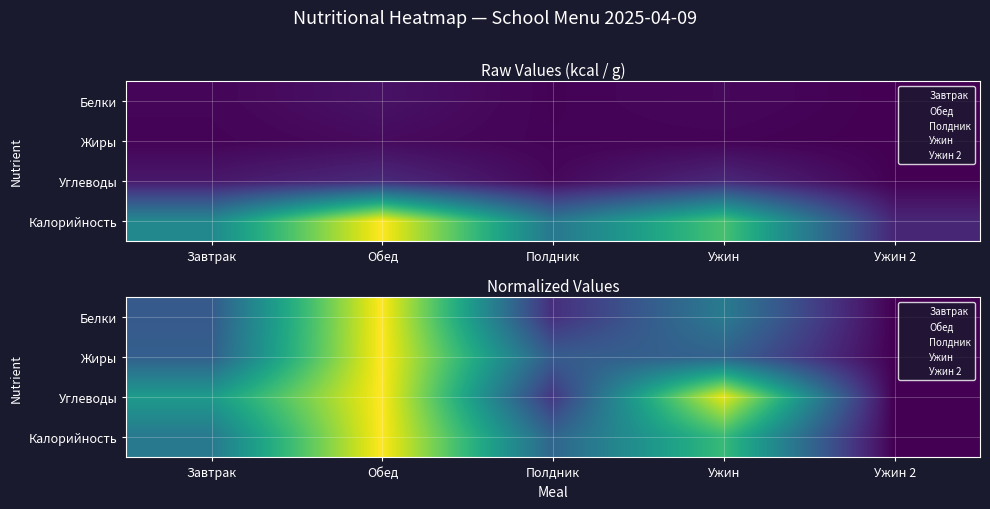

Which category has the lowest value across all series?

Ужин 2